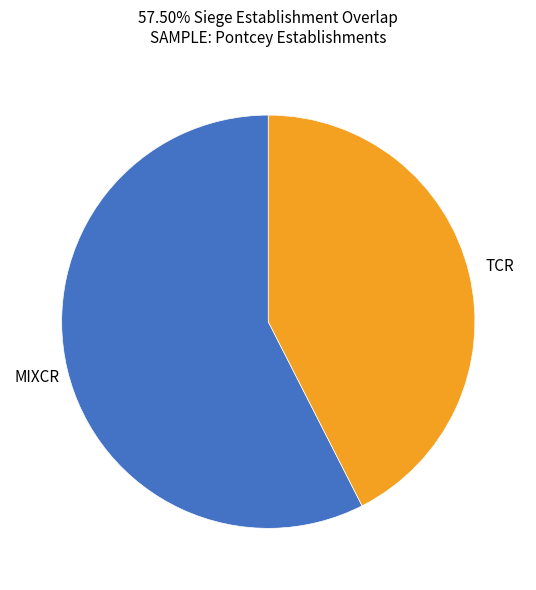

Is it true that MIXCR is 65% of the pie?

False